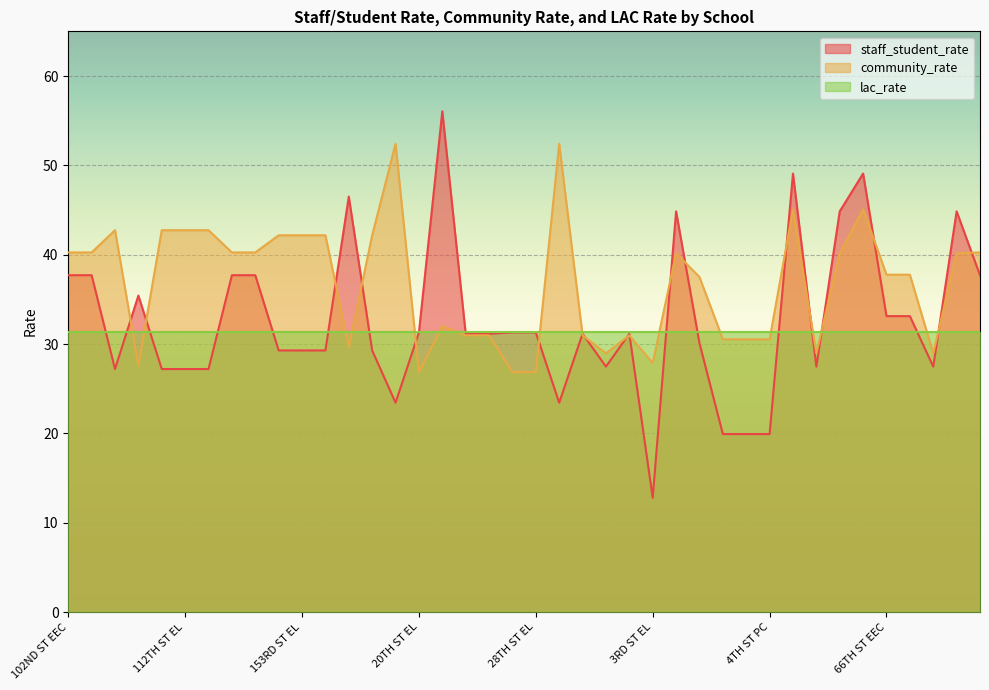

Rank the series by their maximum value, from lowest to highest.

lac_rate, community_rate, staff_student_rate